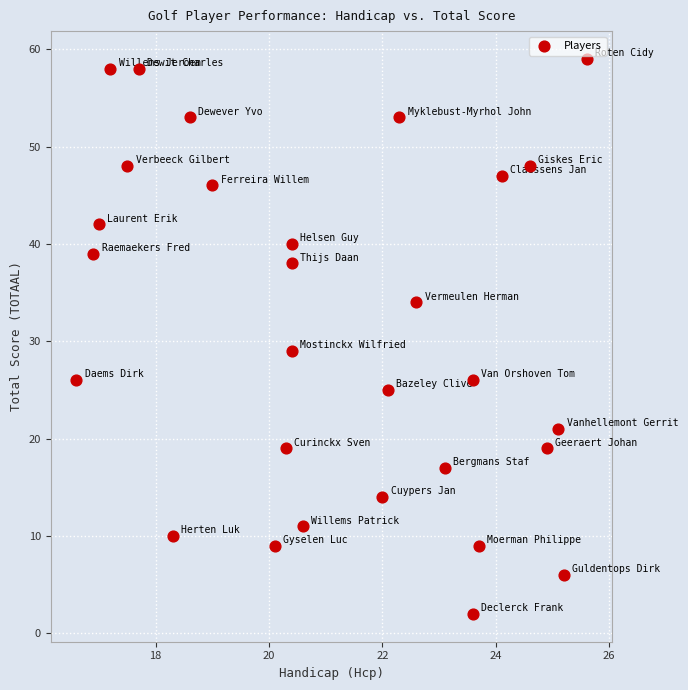

What is the range of Y values (max minus min)?

57